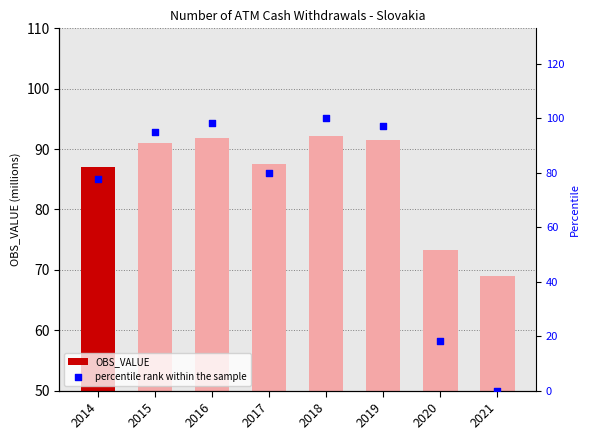

At which category is the sum across all series the highest?

2018